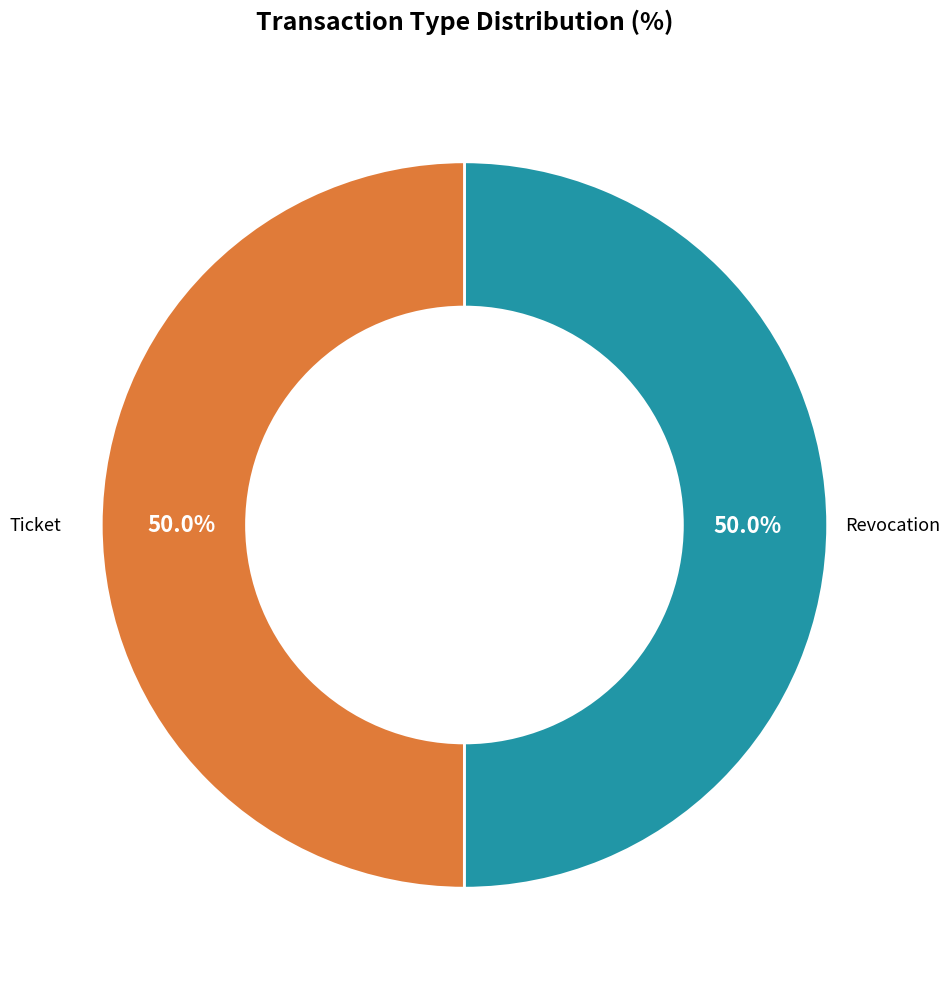

The Revocation slice represents 43% of the pie. True or false?

False